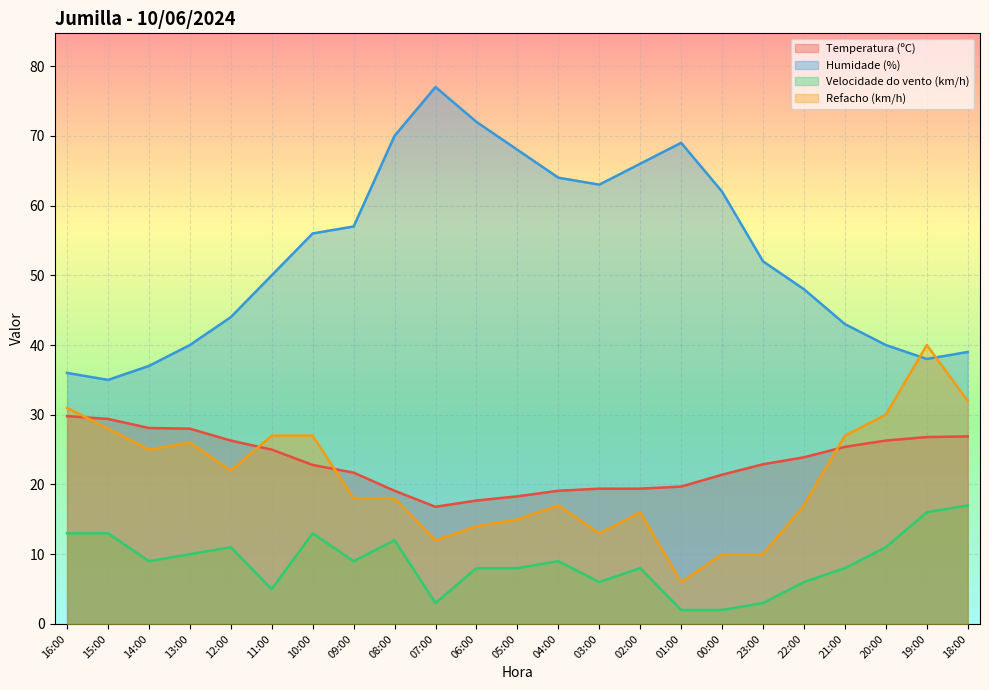

Does the chart display data point markers on the line(s)?

No